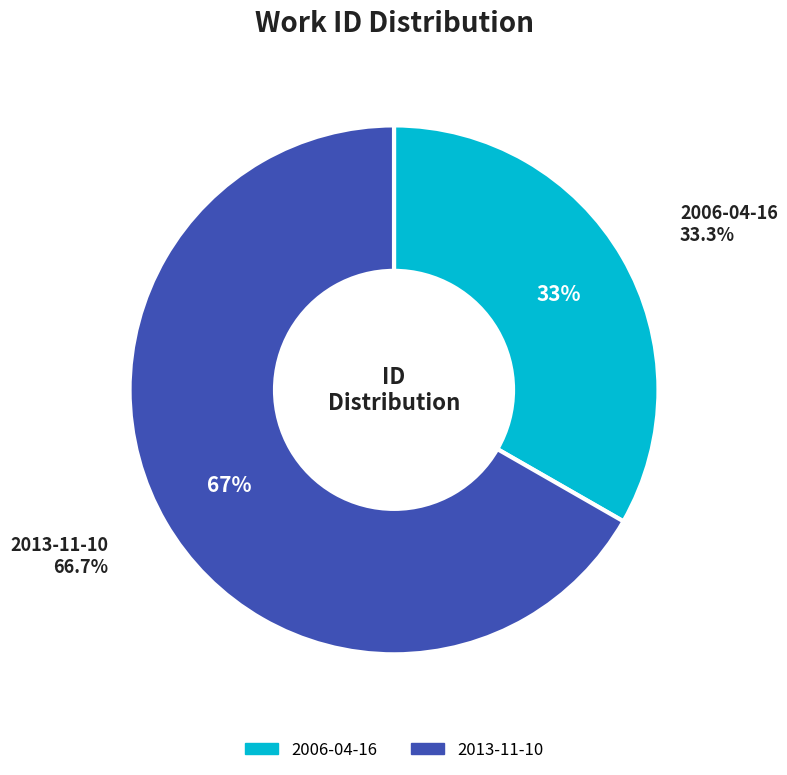

Count the number of slices in the pie.

2